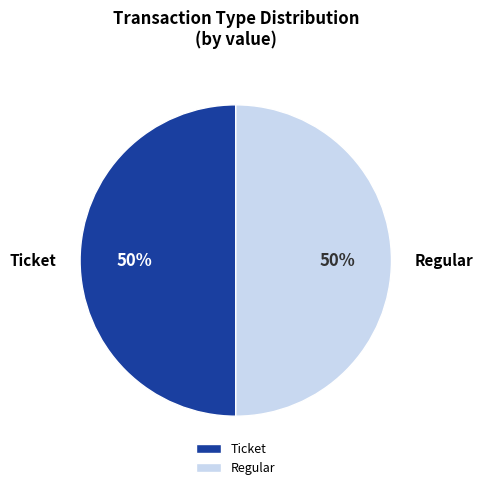

True or false: Ticket accounts for 62% of the total.

False